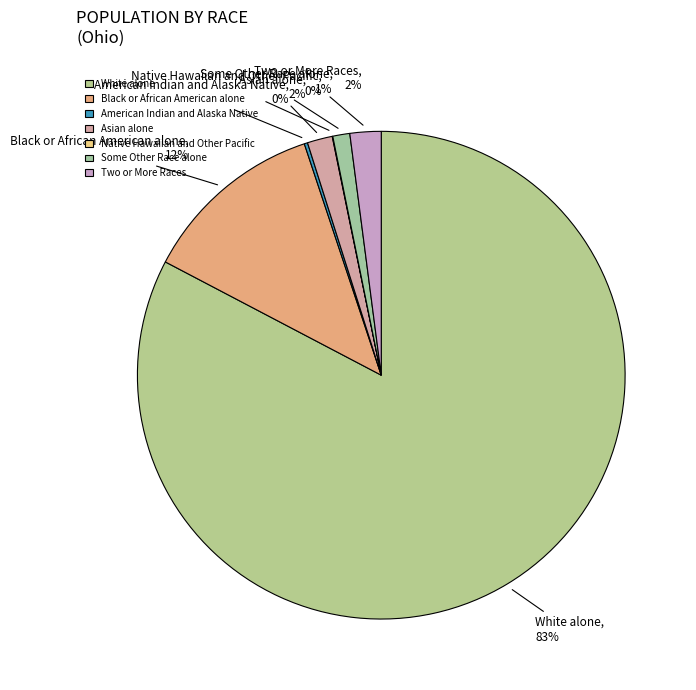

Does any single category account for the majority?

Yes